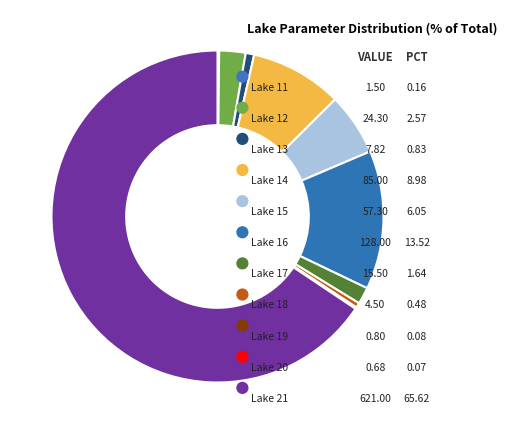

Is the sum of Lake 21 and Lake 16 greater than half?

Yes